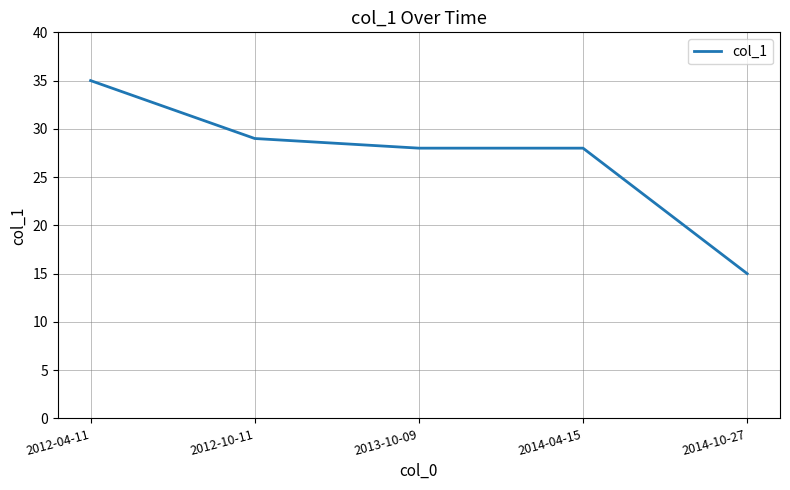

What is the difference between the second highest and minimum values?

14